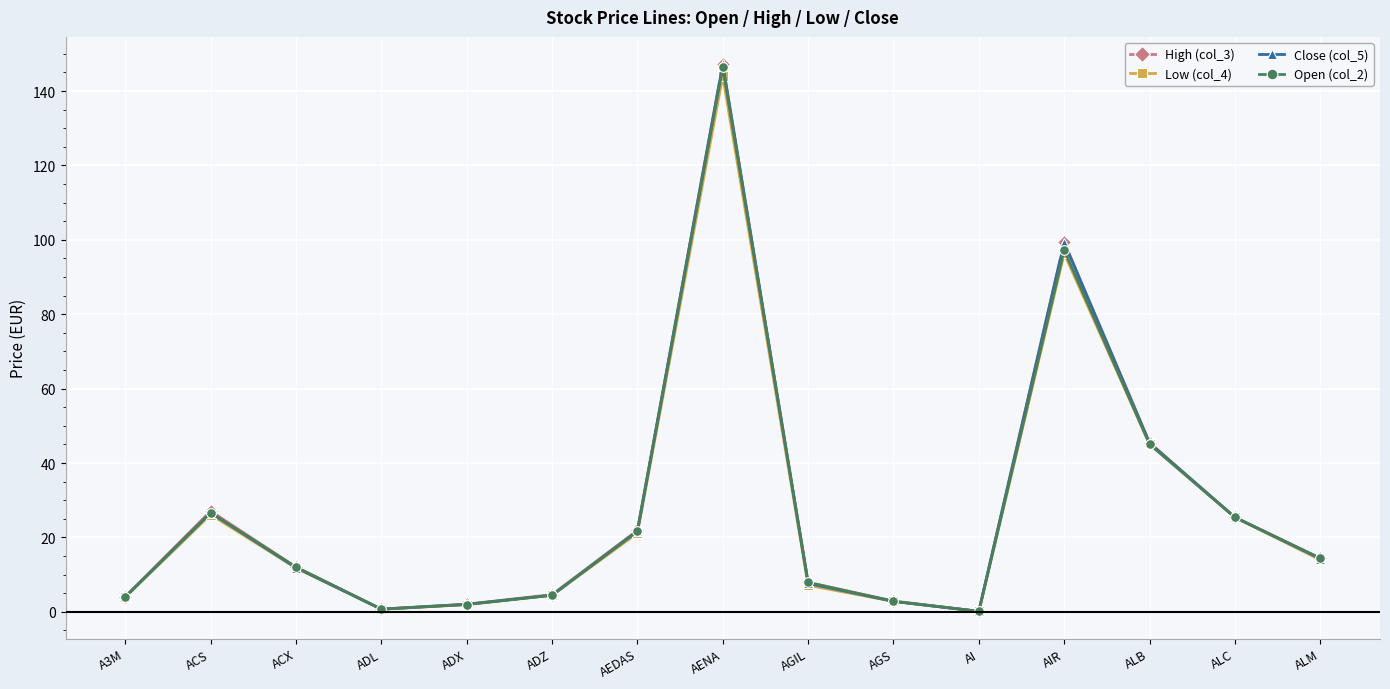

True or false: Open (col_2) has a value of 21.6 at AEDAS.

True